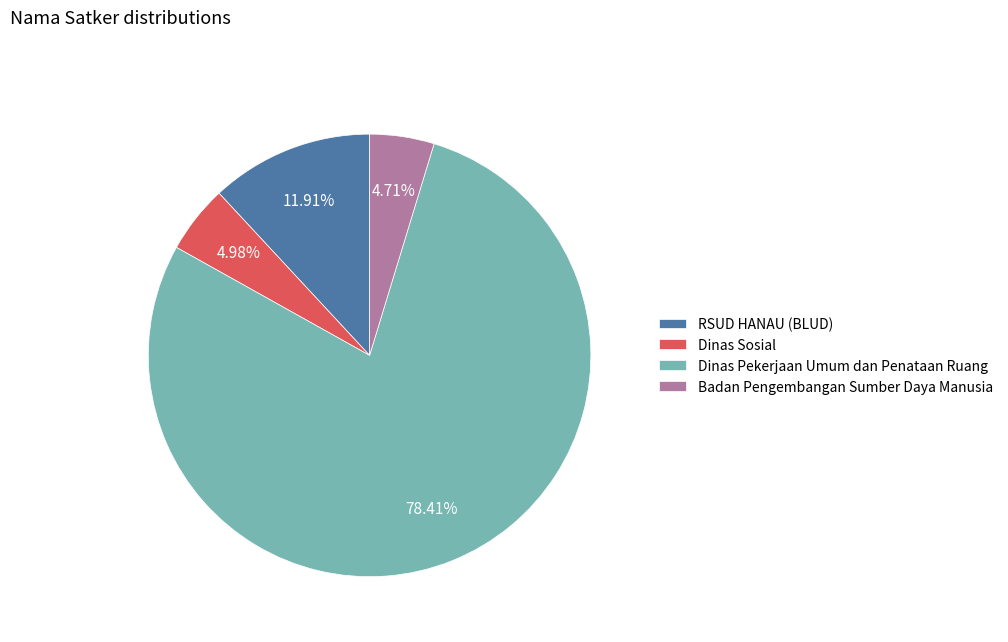

How many segments does this pie chart have?

4